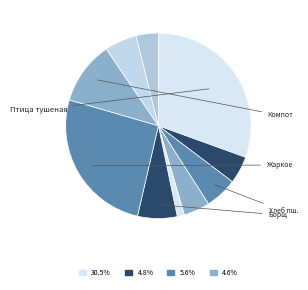

How many slices are in this pie chart?

10